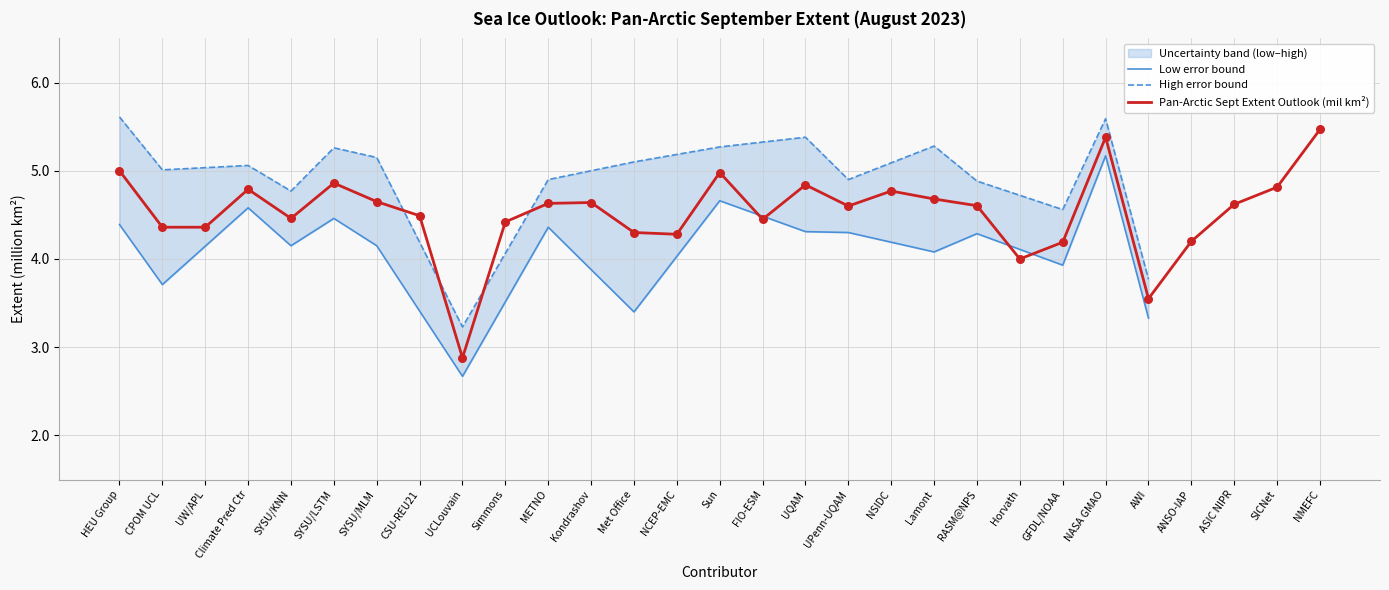

What is the minimum value for Pan-Arctic Sept Extent Outlook (mil km²)?

2.9